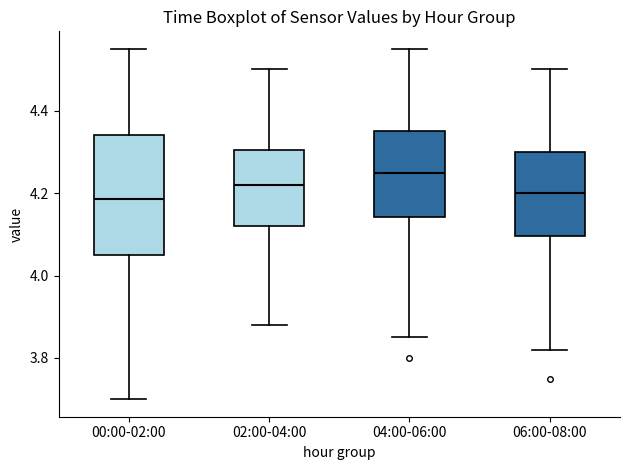

Reading left to right, transcribe this box plot: for each box, give where its median line is, the range the box spans, and where its two whiskers end, as read against the y-axis. The values are not printed on the chart, so give them approximately, as read against the axis.

00:00-02:00: median 4.18, box 4.06 to 4.34, whiskers 3.70 to 4.56
02:00-04:00: median 4.22, box 4.12 to 4.30, whiskers 3.88 to 4.50
04:00-06:00: median 4.26, box 4.14 to 4.36, whiskers 3.86 to 4.56
06:00-08:00: median 4.20, box 4.10 to 4.30, whiskers 3.82 to 4.50